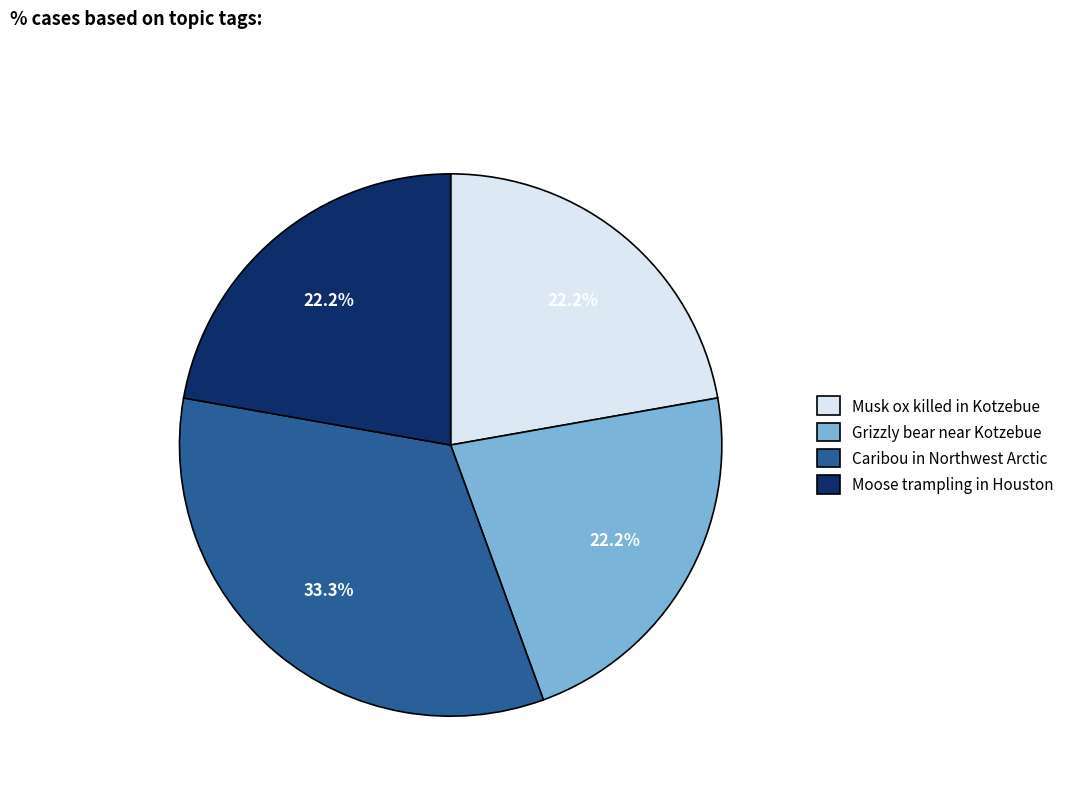

Between Grizzly bear near Kotzebue and Caribou in Northwest Arctic, which is larger?

Caribou in Northwest Arctic